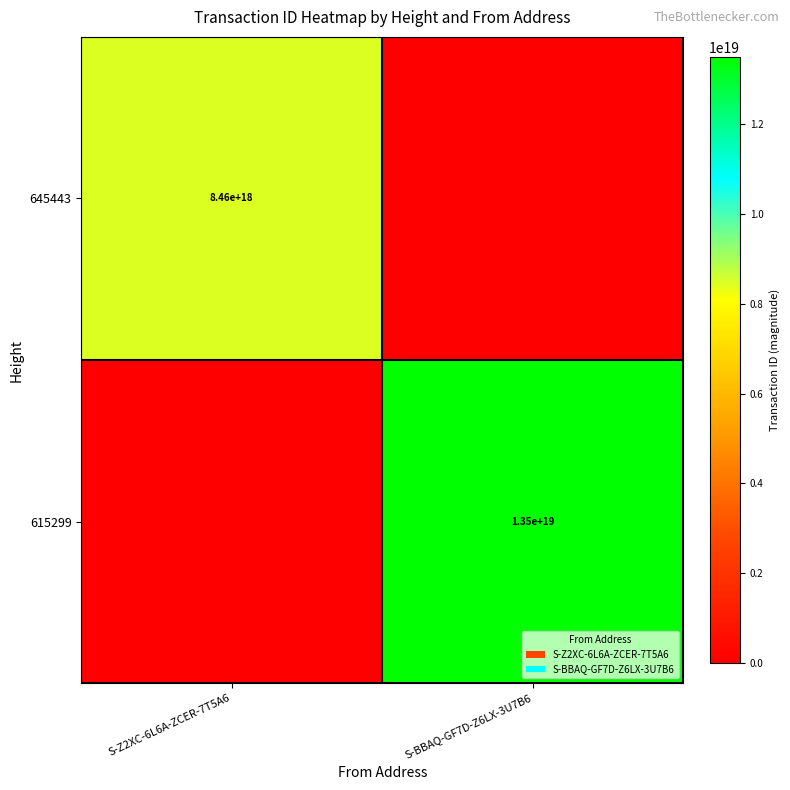

True or false: 615299 has a value of 5839974358778670080 at S-BBAQ-GF7D-Z6LX-3U7B6.

False